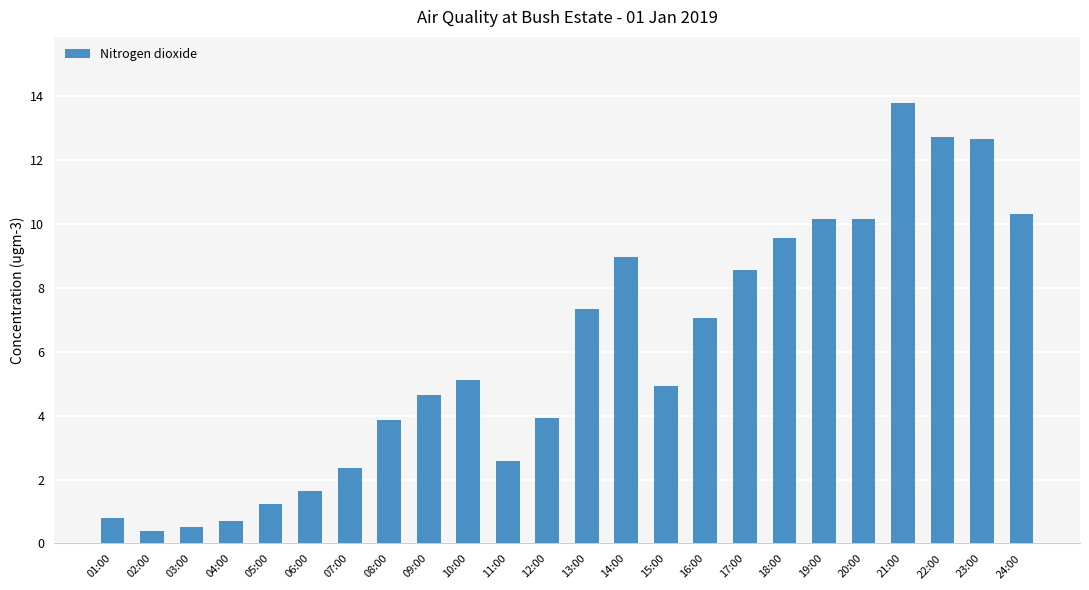

Reading left to right, what are all the values shown in this chart?

0.8	0.4	0.5	0.7	1.2	1.6	2.3	3.9	4.6	5.1	2.6	3.9	7.3	9.0	4.9	7.0	8.6	9.6	10.1	10.1	13.8	12.7	12.7	10.3